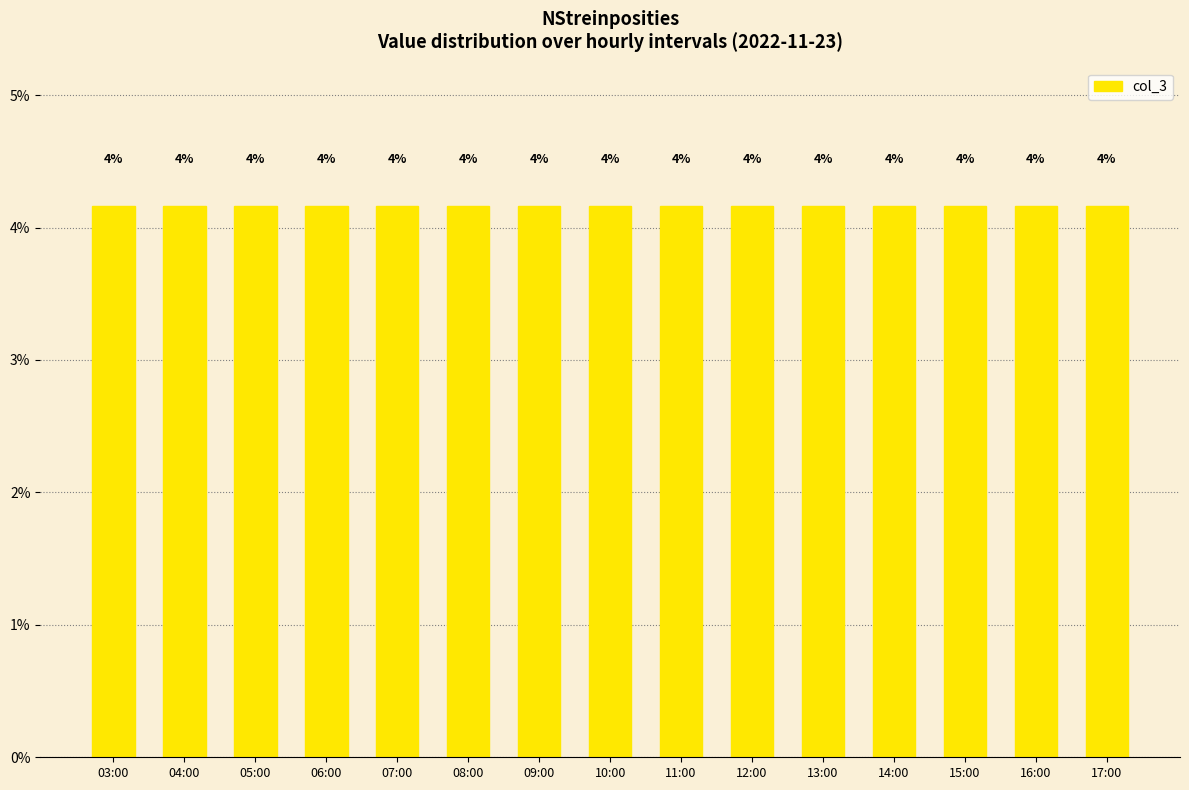

Does the chart contain any negative values?

No